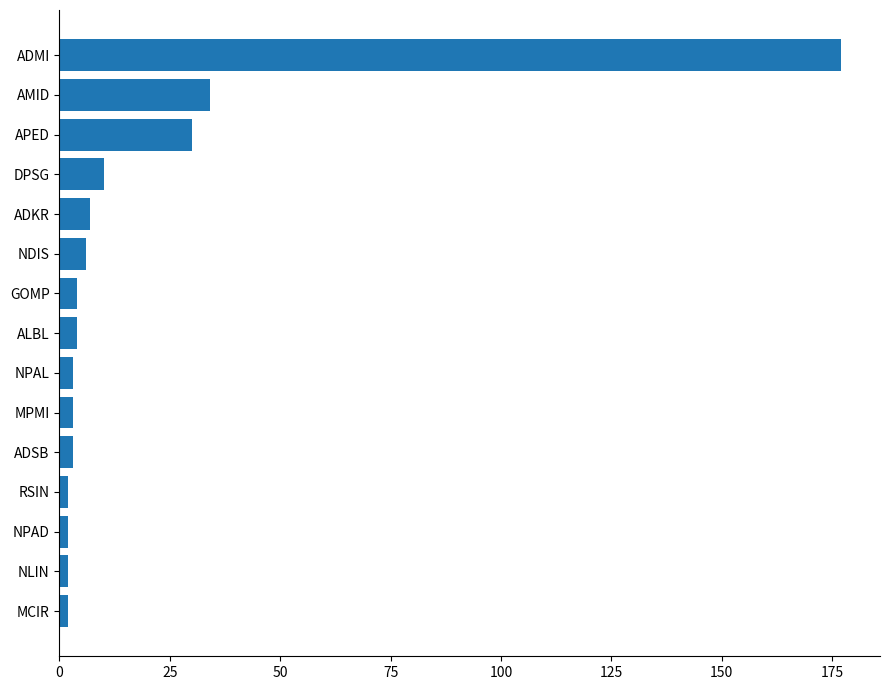

What is the change in value from NDIS to ADMI?

+171